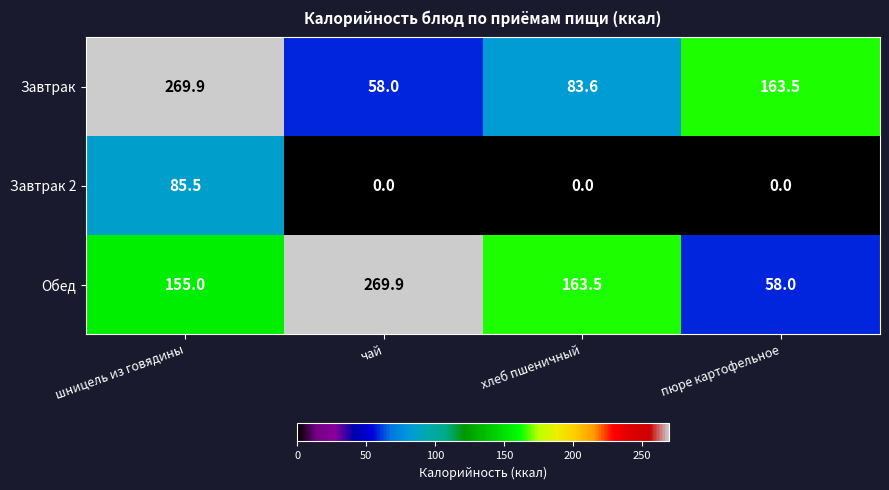

Which series changed the most between чай and хлеб пшеничный?

Обед